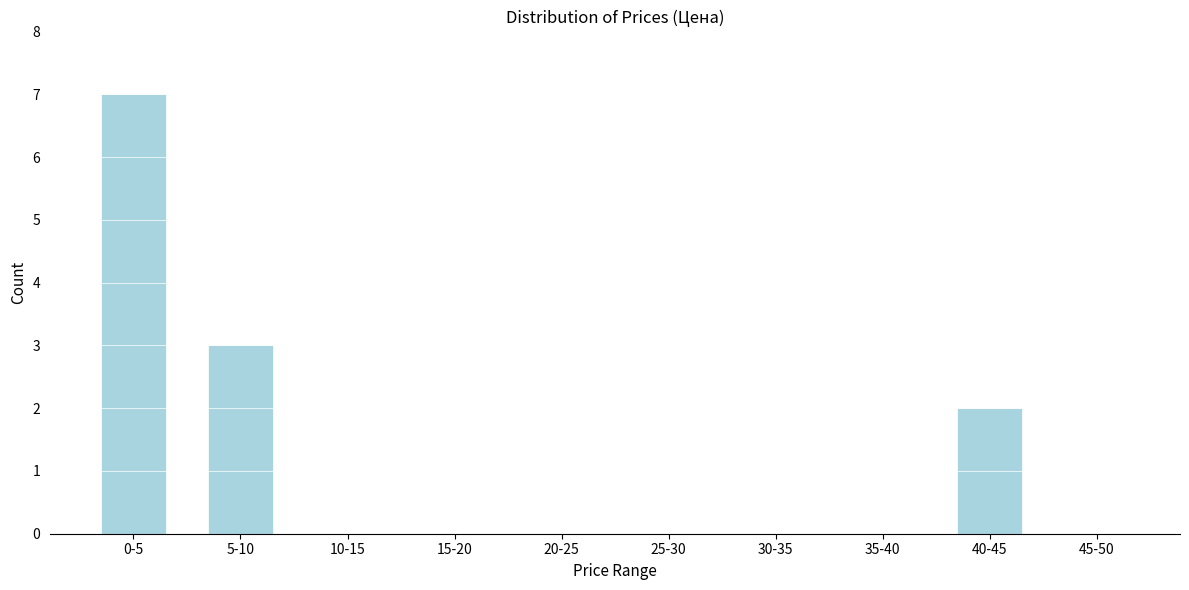

Reading right to left, what are all the values shown in this chart?

45-50=0	40-45=2	35-40=0	30-35=0	25-30=0	20-25=0	15-20=0	10-15=0	5-10=3	0-5=7